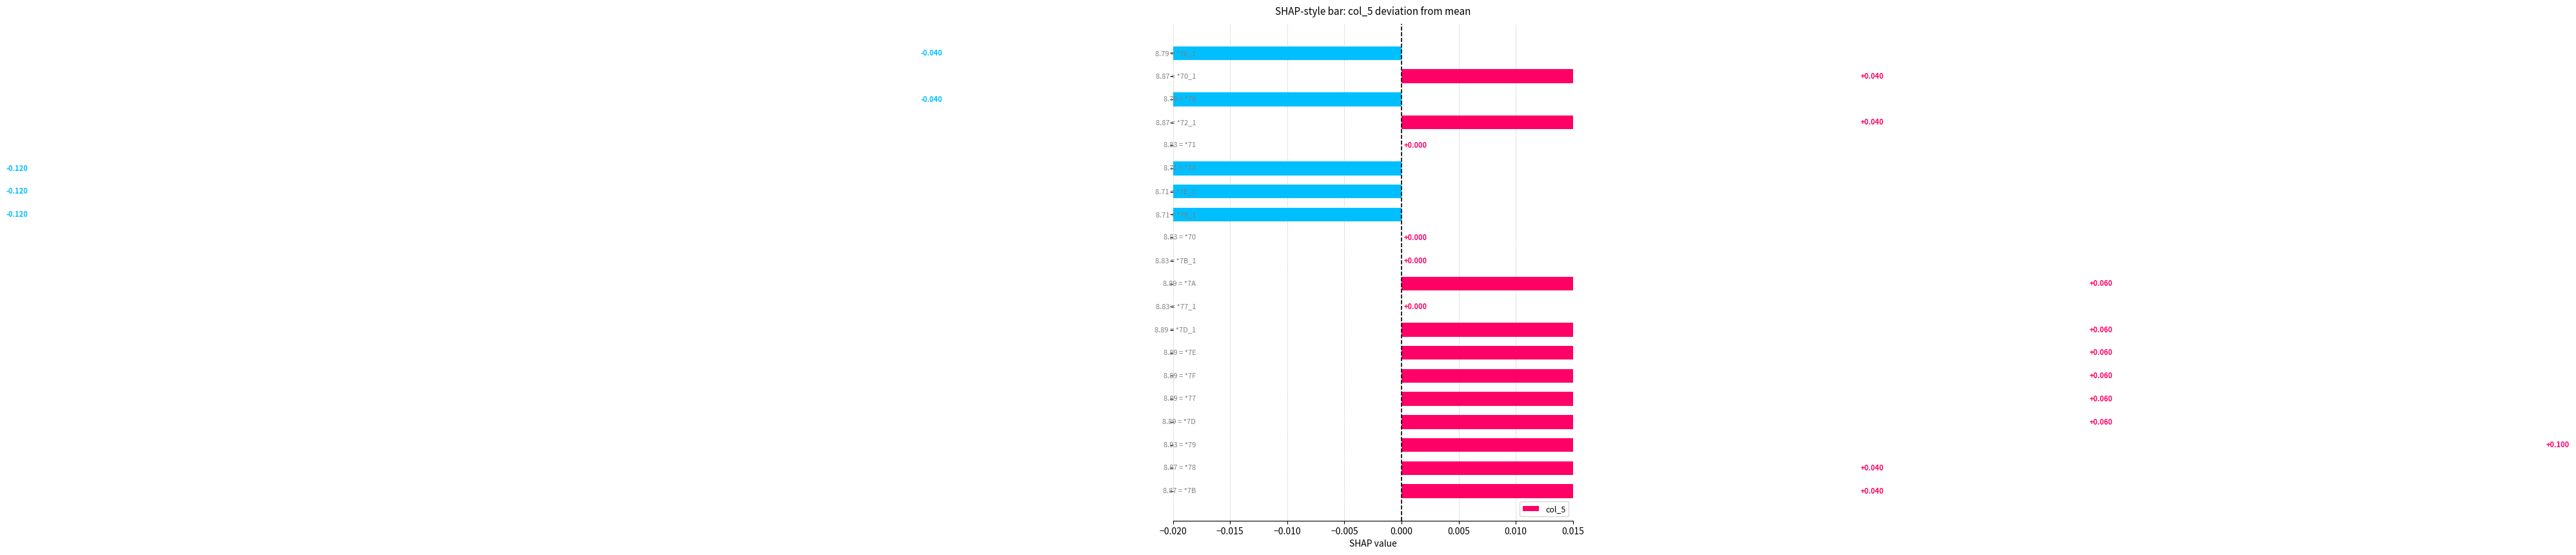

True or false: the data shows 0.1 at −0.010.

True